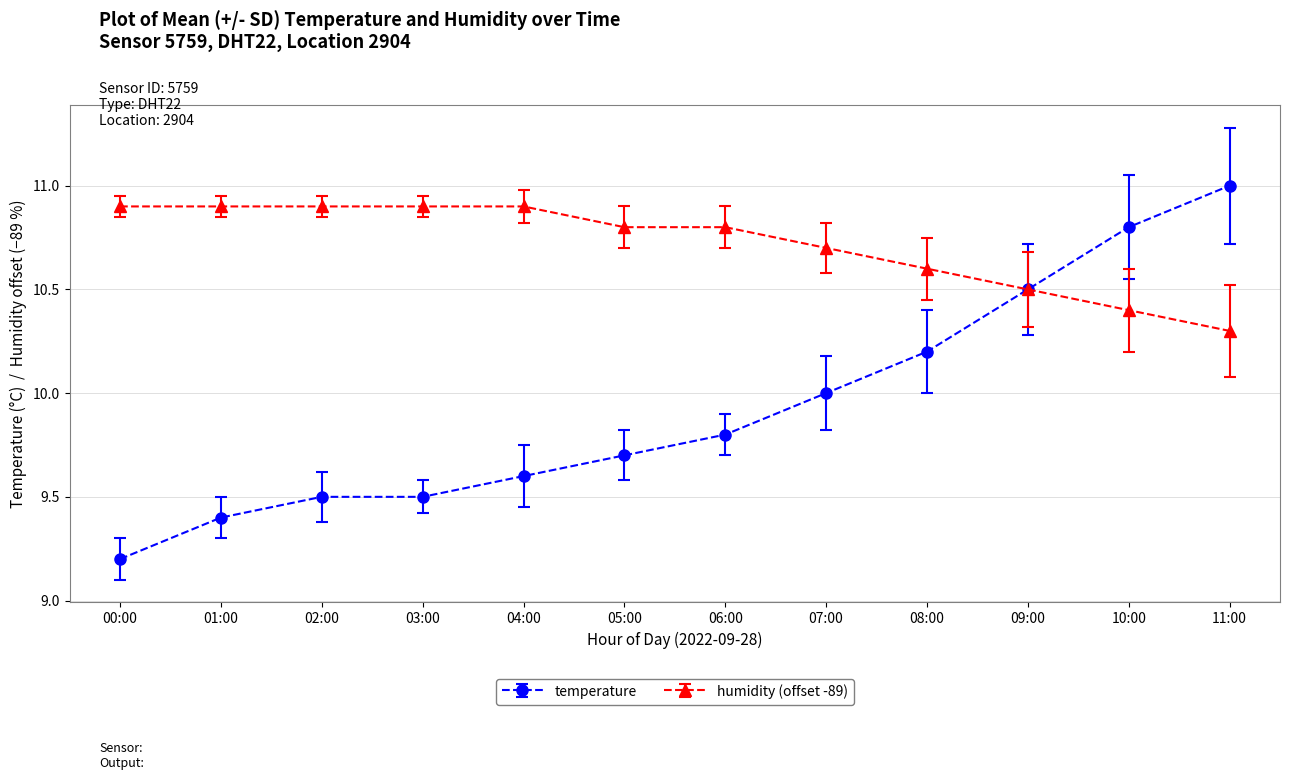

What position from the left is 09:00?

10